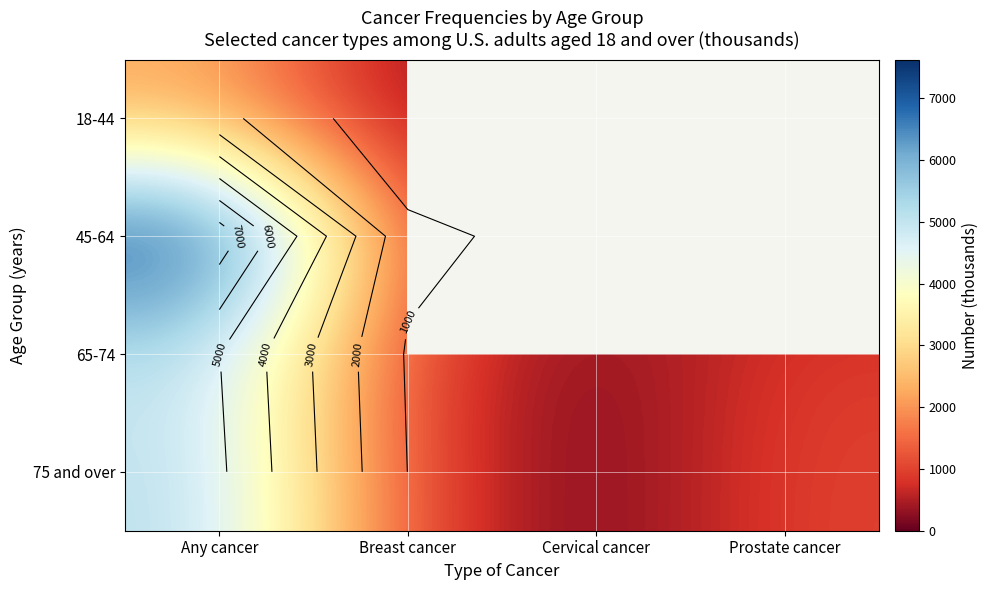

The value of 75 and over at Breast cancer is 989.0. True or false?

True